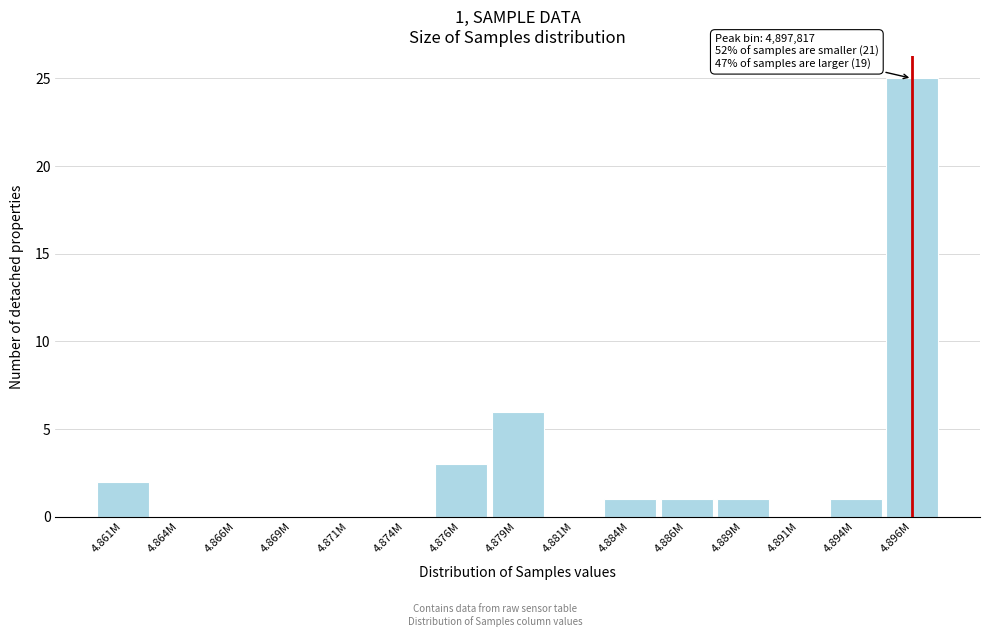

Reading left to right, list all the values displayed in this chart.

4.861M=2	4.864M=0	4.866M=0	4.869M=0	4.871M=0	4.874M=0	4.876M=3	4.879M=6	4.881M=0	4.884M=1	4.886M=1	4.889M=1	4.891M=0	4.894M=1	4.896M=25